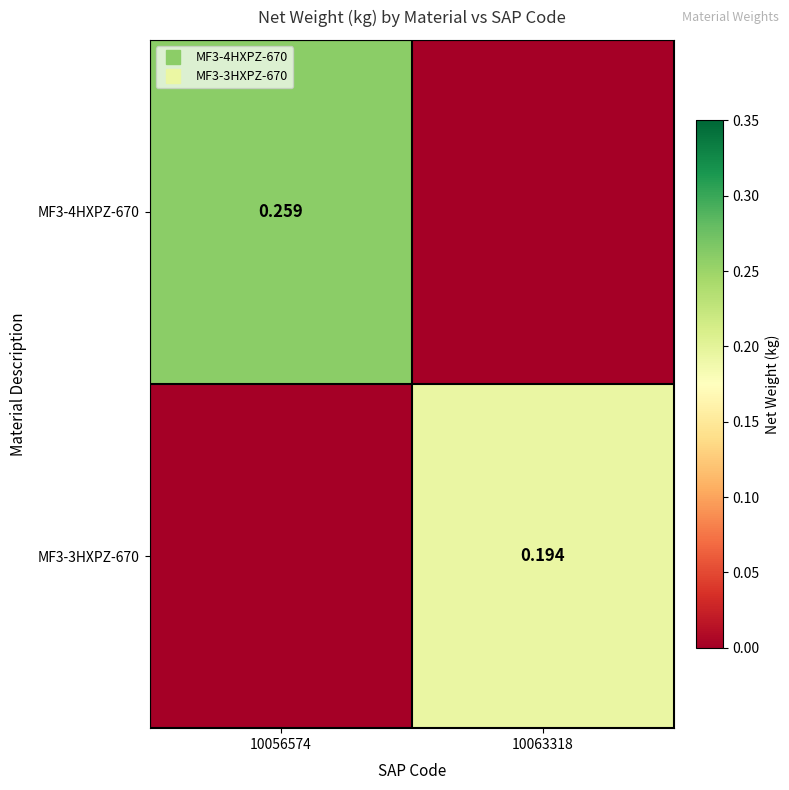

At which category does the chart reach its minimum across all series?

10063318